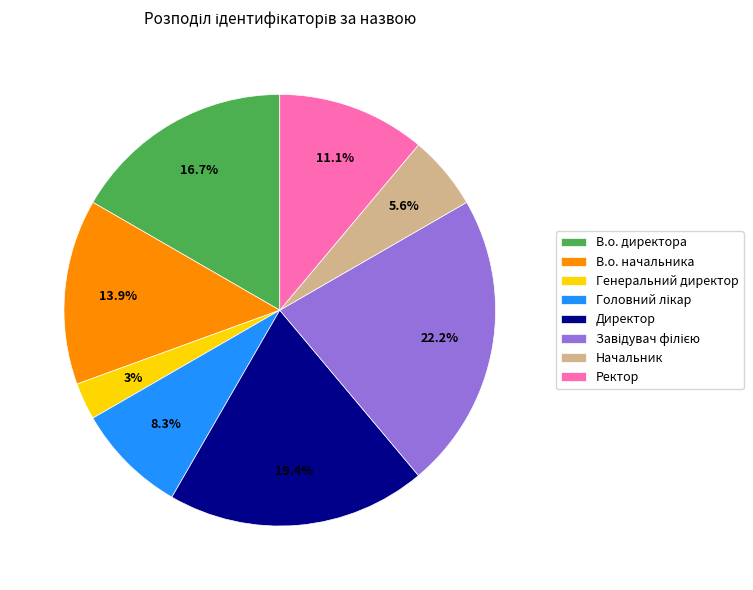

What is the ratio of the value at Начальник to the value at В.о. начальника?

0.4